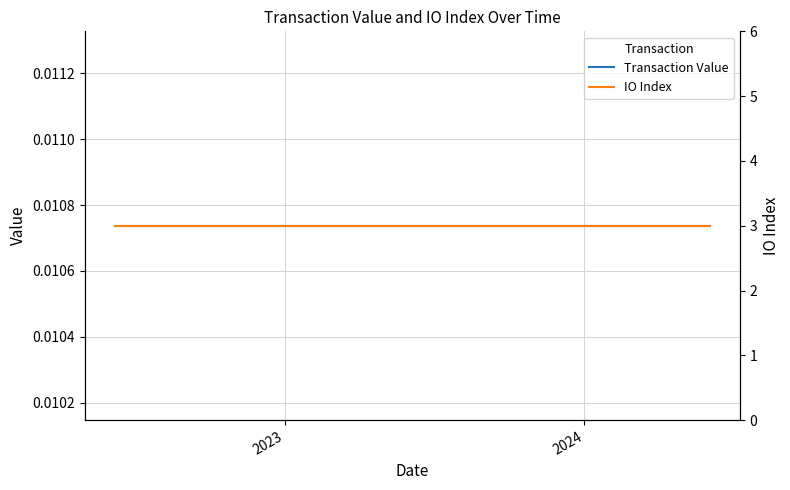

True or false: IO Index has more than 0 interior local peaks.

False